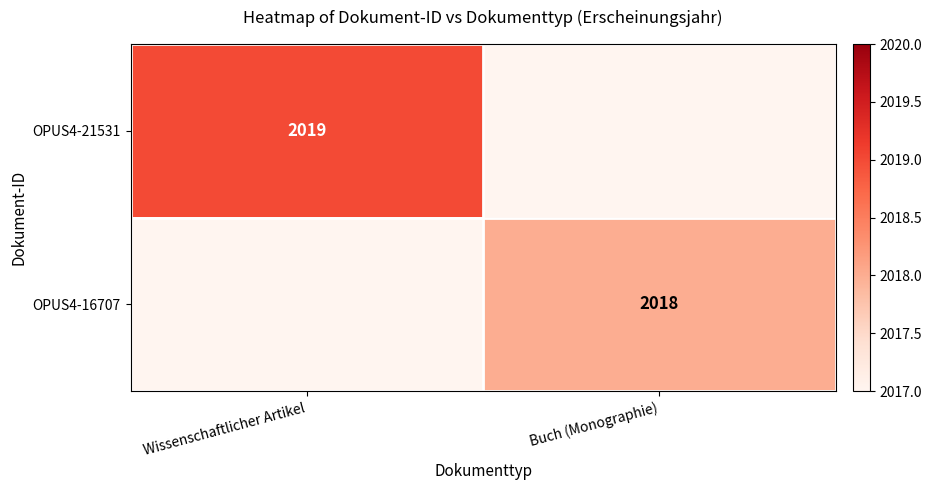

What is the greatest value displayed?

2019.0